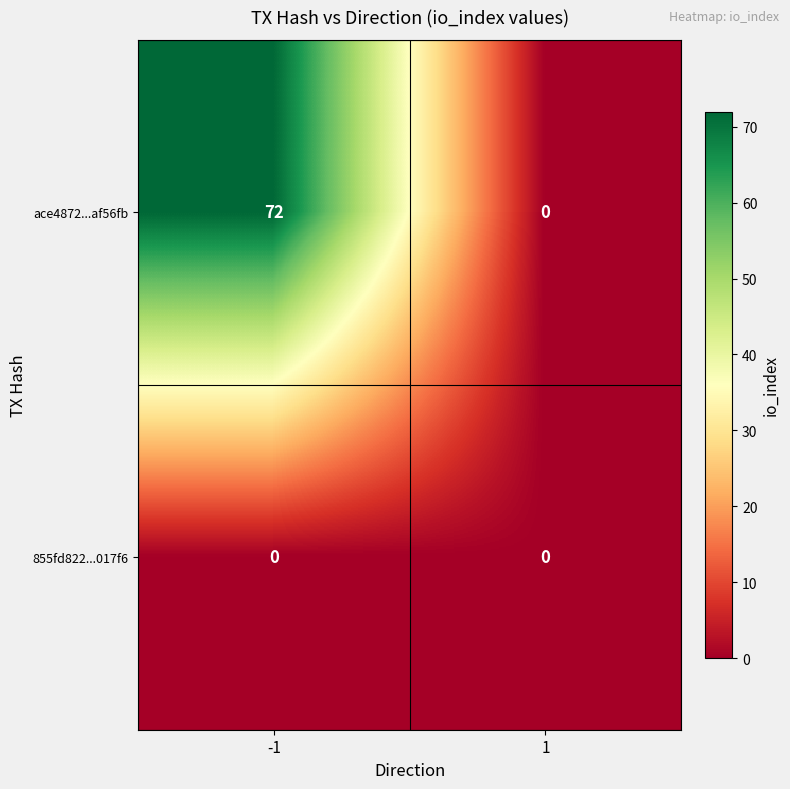

What is the sum of the ace4872...af56fb values at -1 and 1?

72